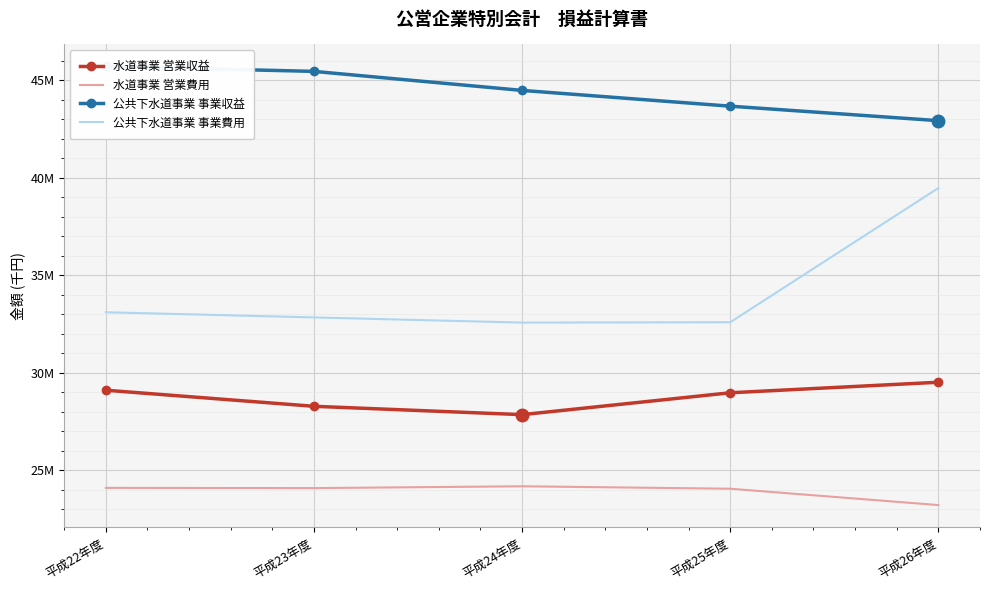

What is the sum of all 水道事業 営業収益 values?

143721302